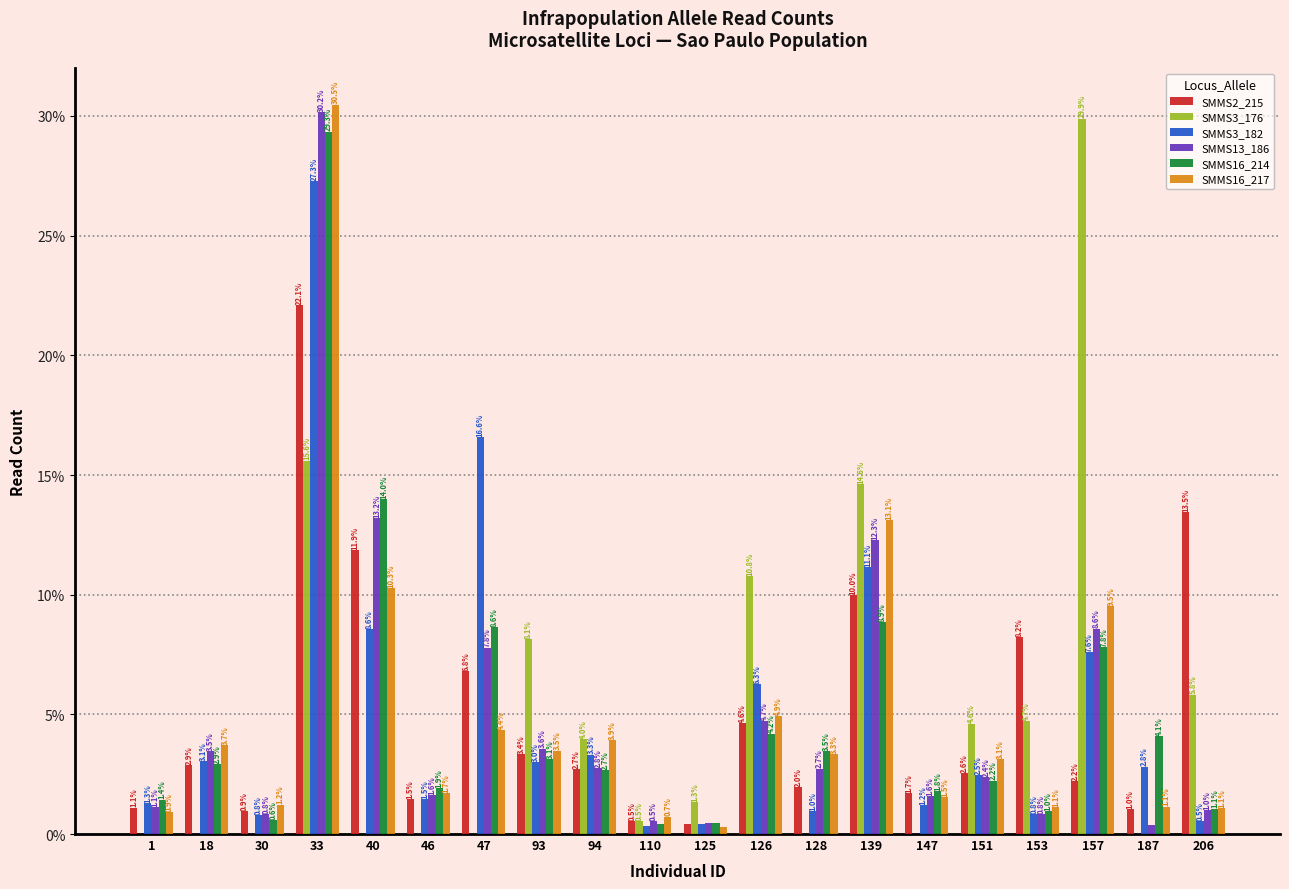

What is the sum of all SMMS13_186 values?

100.0